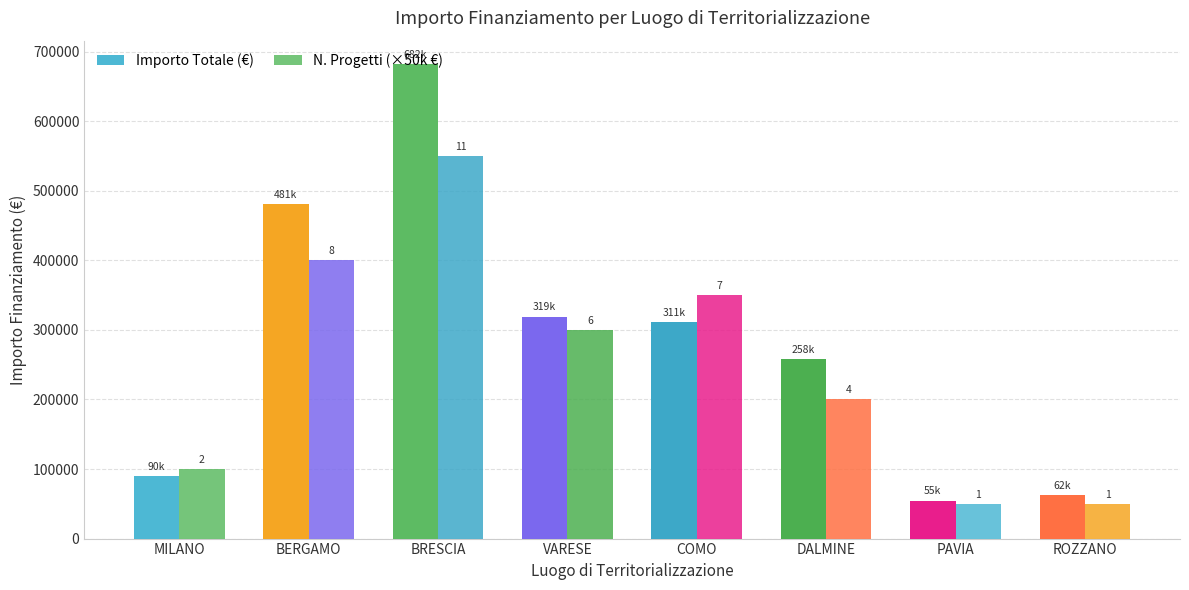

List the series in order of their overall mean, lowest first.

N. Progetti (×50k €), Importo Totale (€)